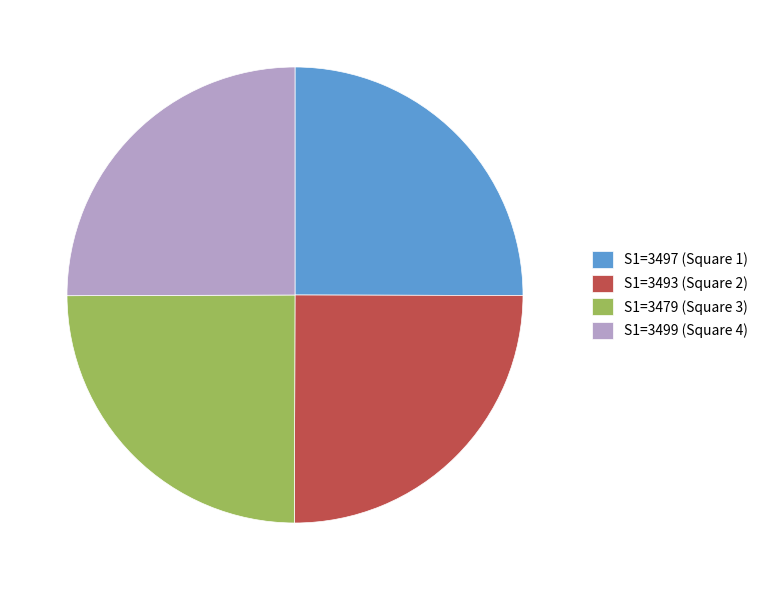

True or false: S1=3493 (Square 2) accounts for 20% of the total.

False